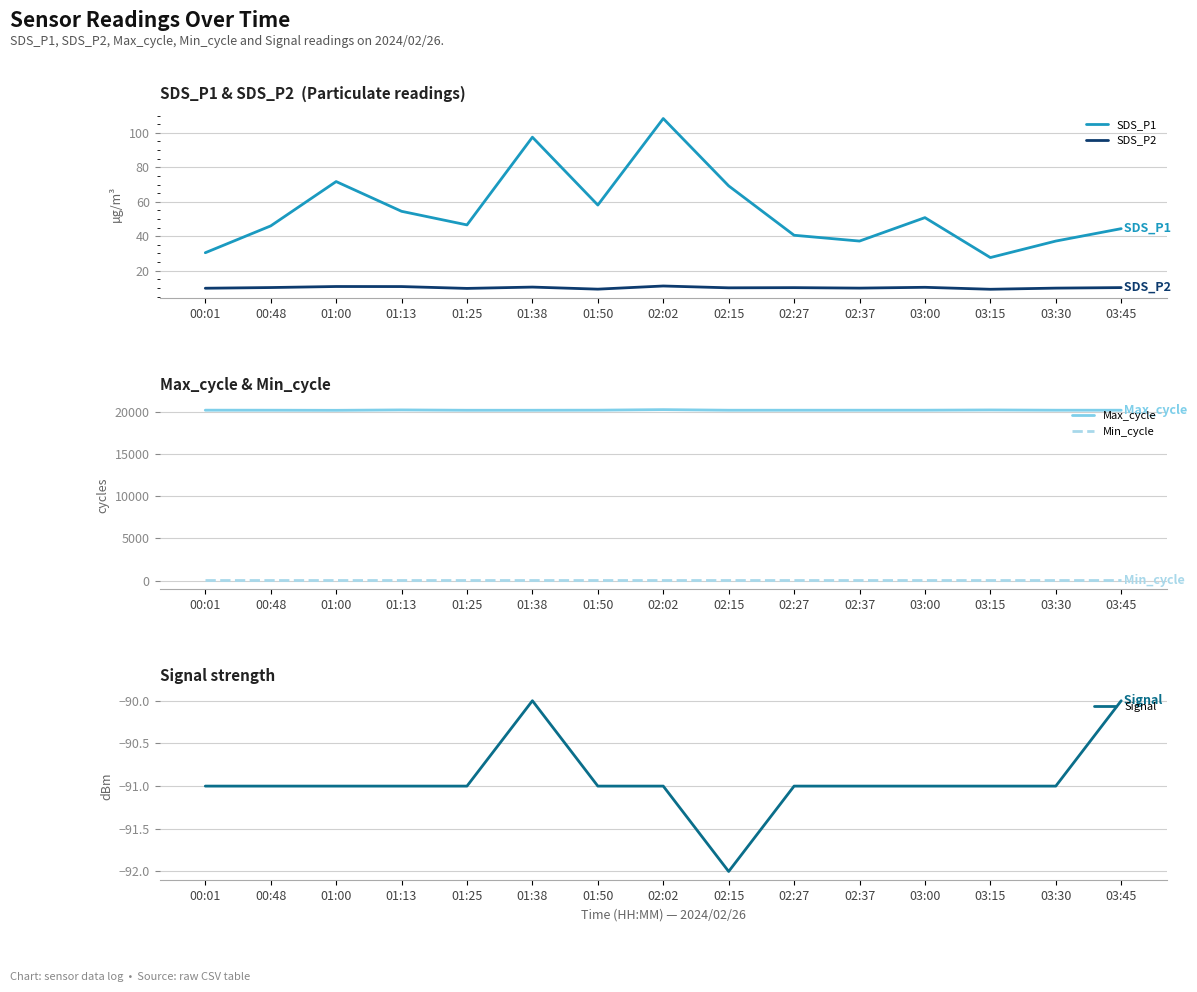

Between 01:25 and 02:02, which series saw the biggest shift?

Max_cycle